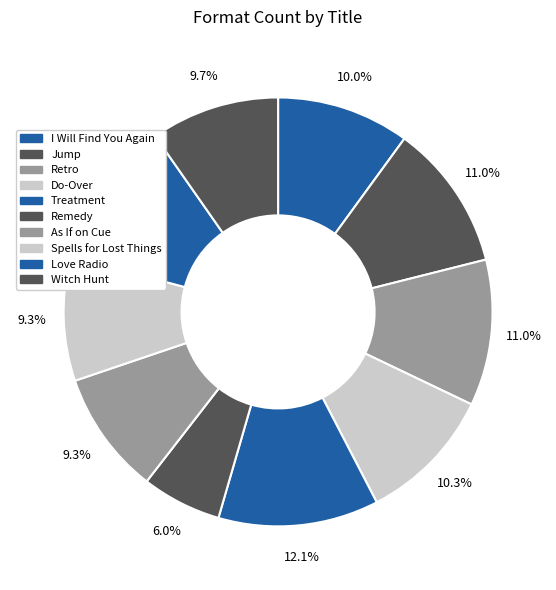

Count the number of slices in the pie.

10